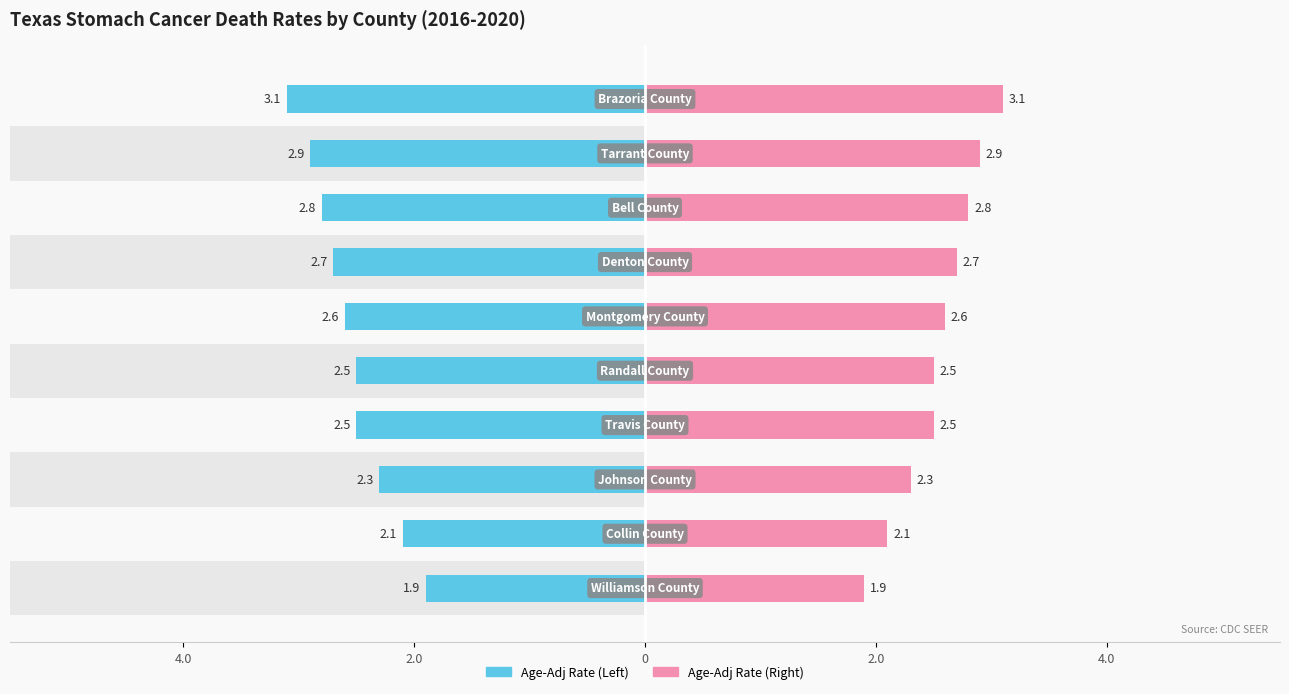

How many values in the Low Rate Counties series exceed -2?

1